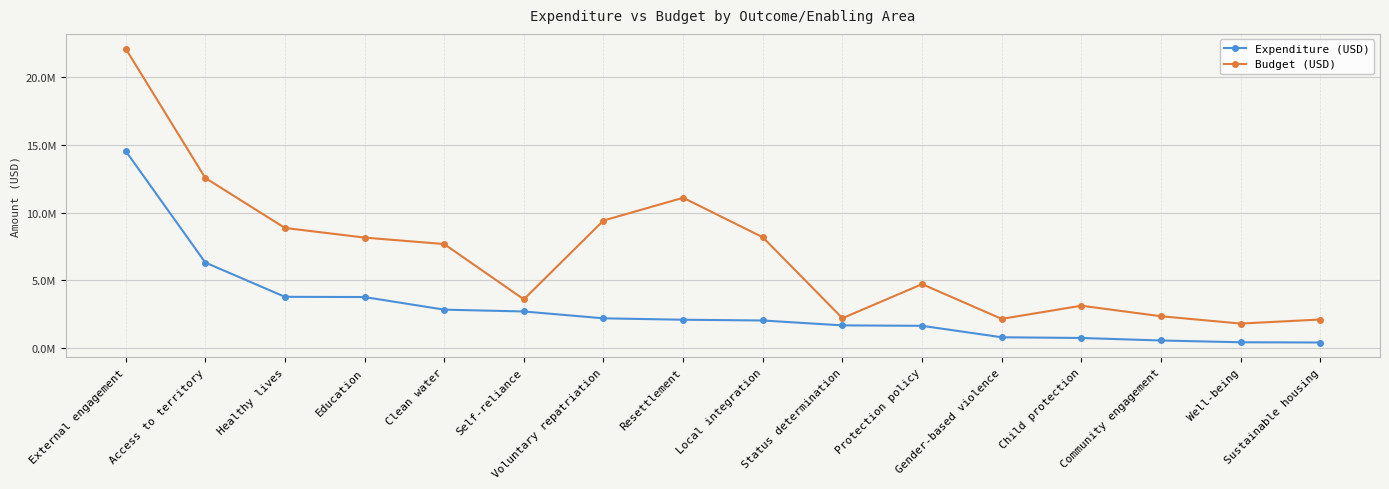

Which category has the lowest value in the Expenditure (USD) series?

Sustainable housing